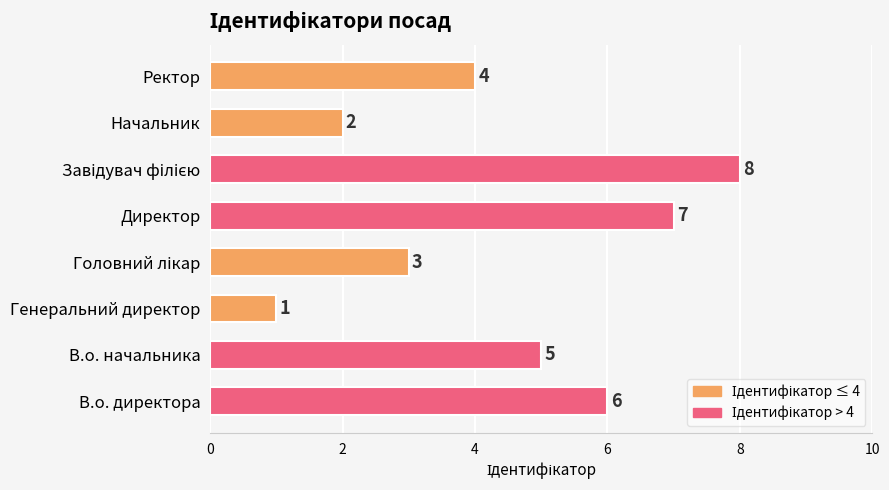

What is the approximate value at В.о. директора?

6